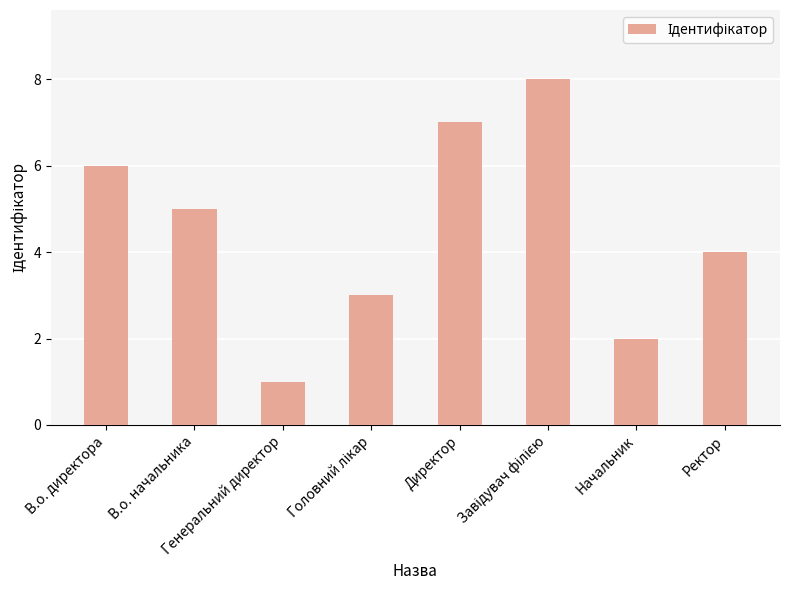

What is the value of the 2nd bar from the left?

5